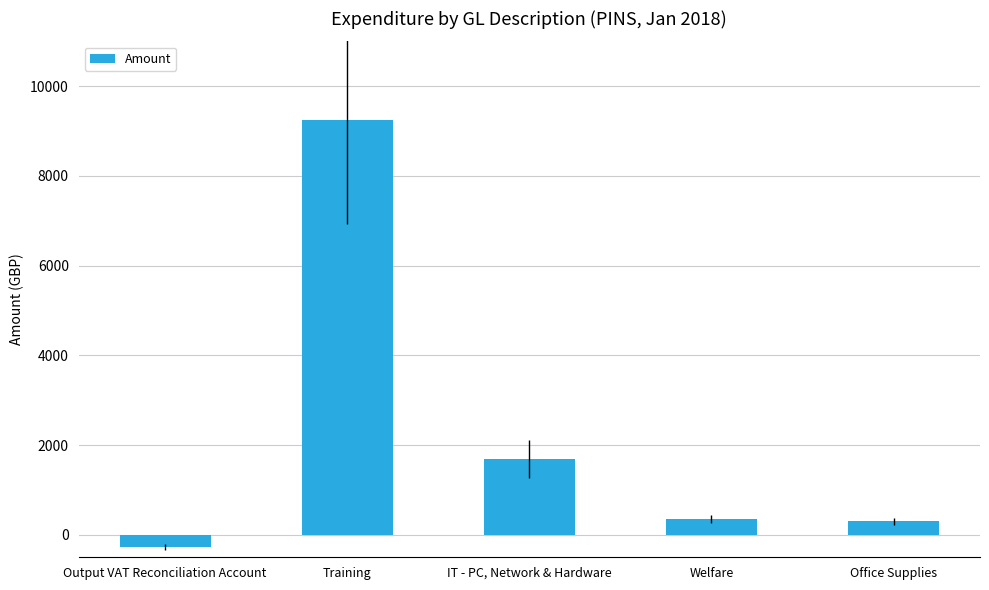

How many values are above zero?

4